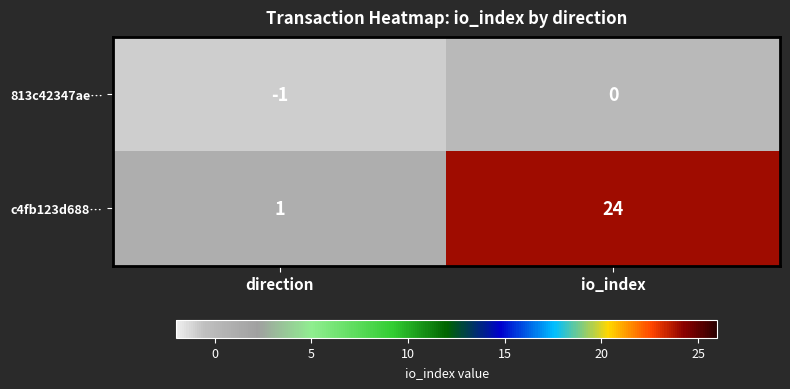

What is the smallest value displayed?

-1